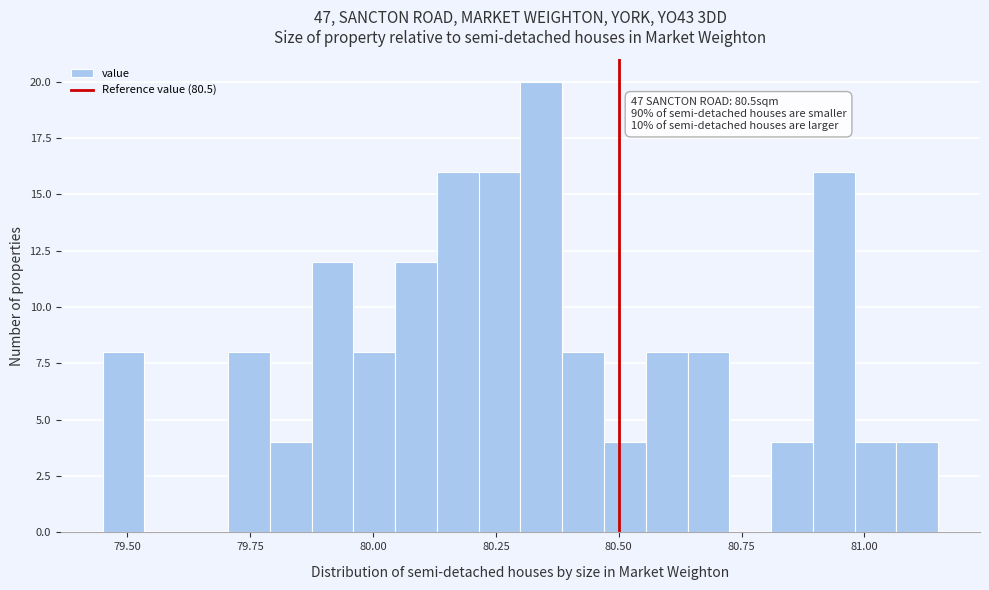

Around what value on the x-axis is the tallest bar? Give the approximate position of its centre, as read against the axis.

80.35